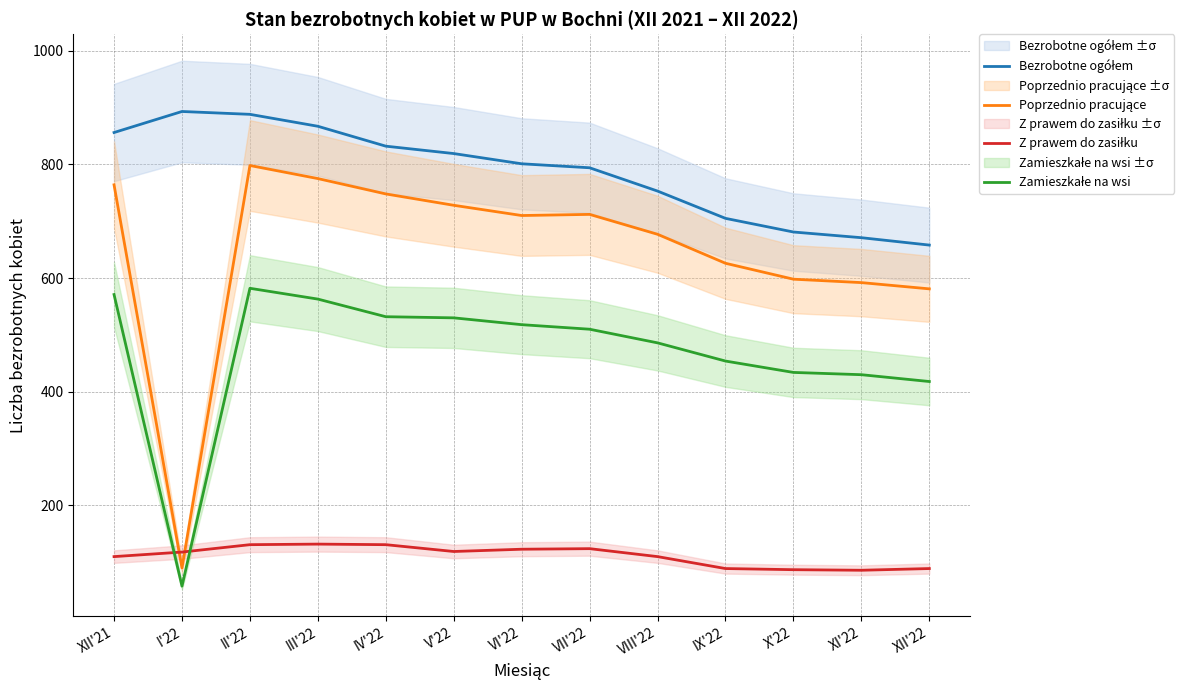

Which series changed the most between I'22 and V'22?

Poprzednio pracujące